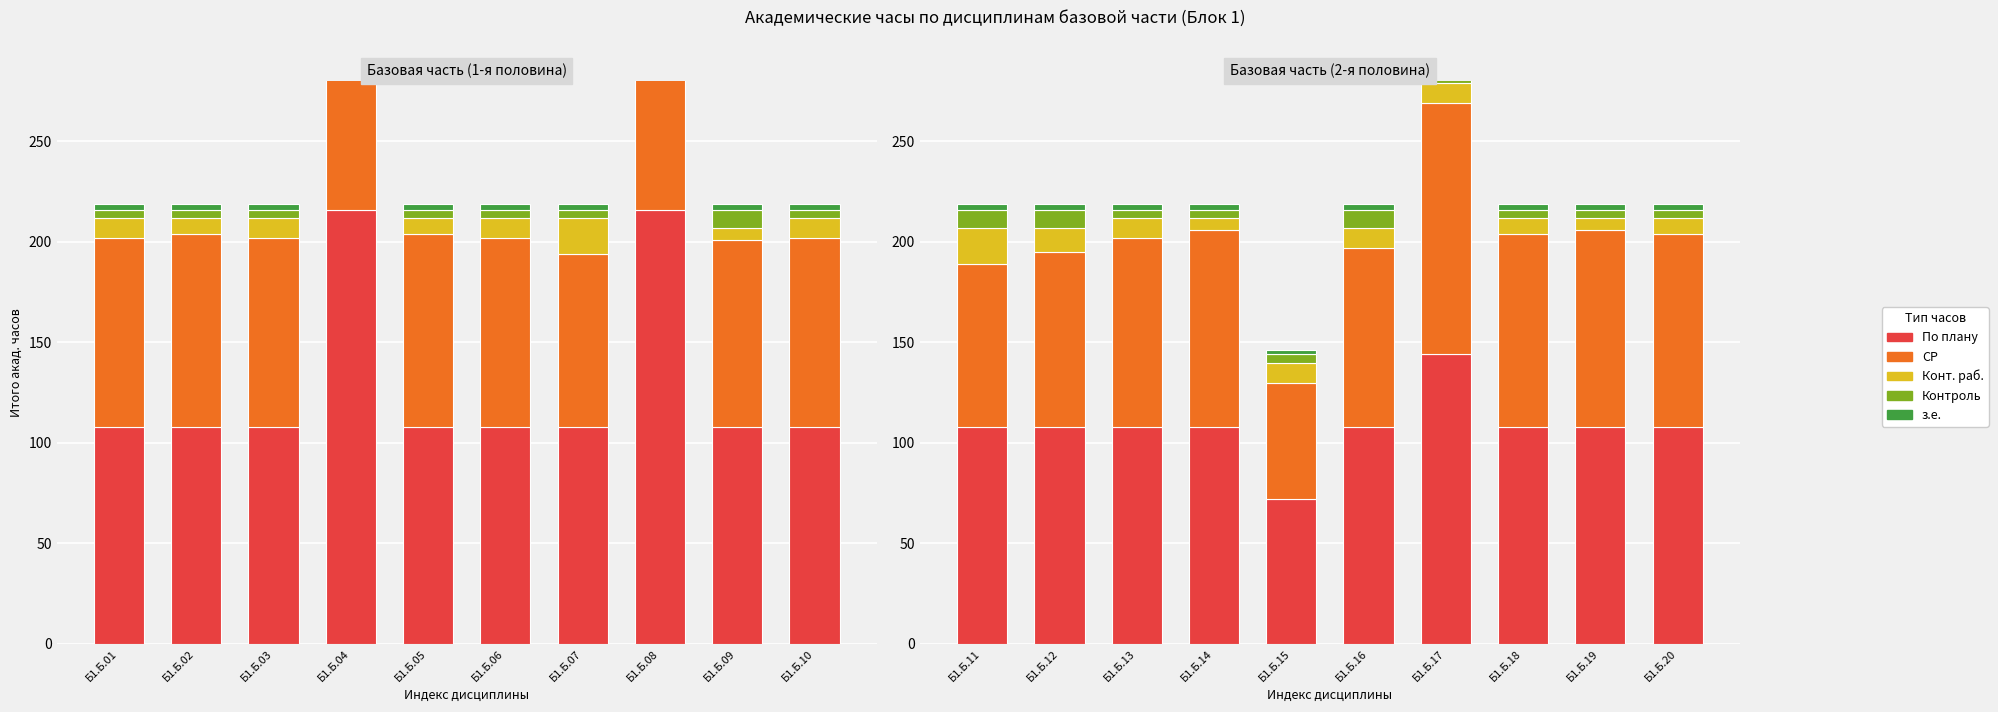

Does the chart contain any negative values?

No